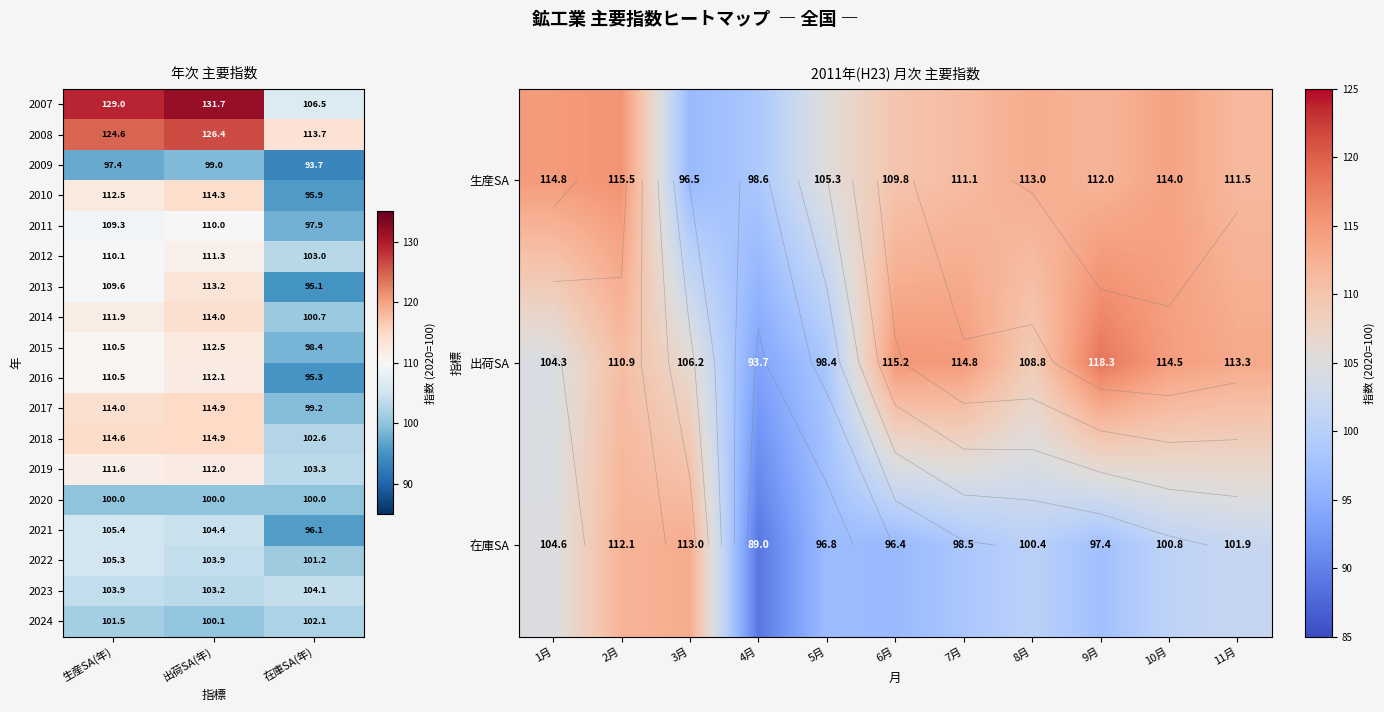

How many series are shown in this chart?

18